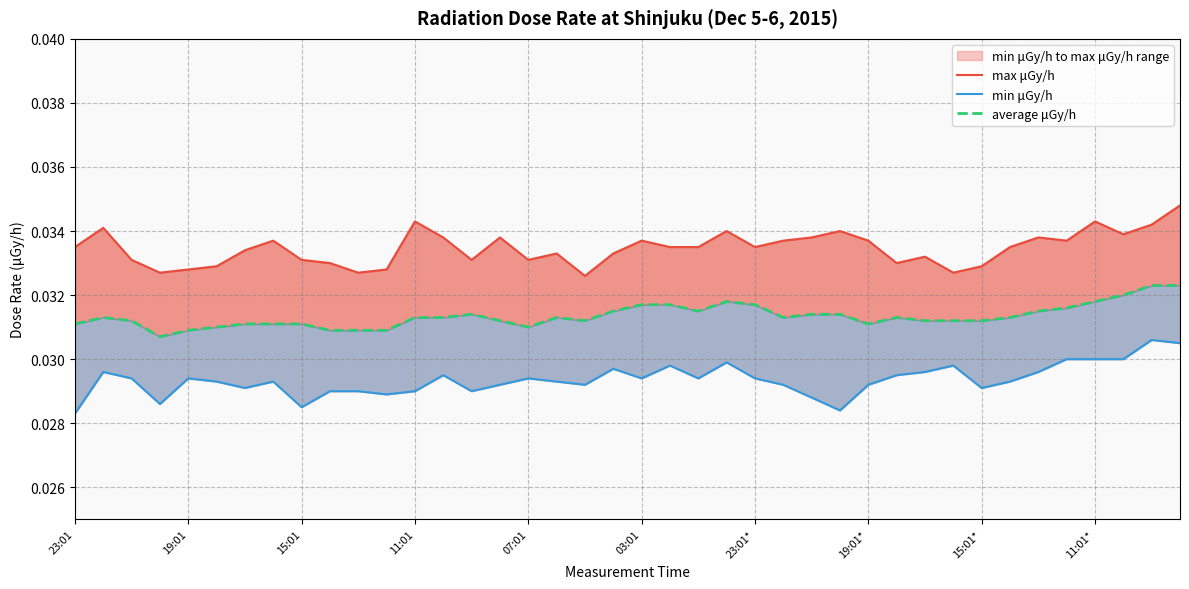

At how many categories does at least one series exceed 0?

40